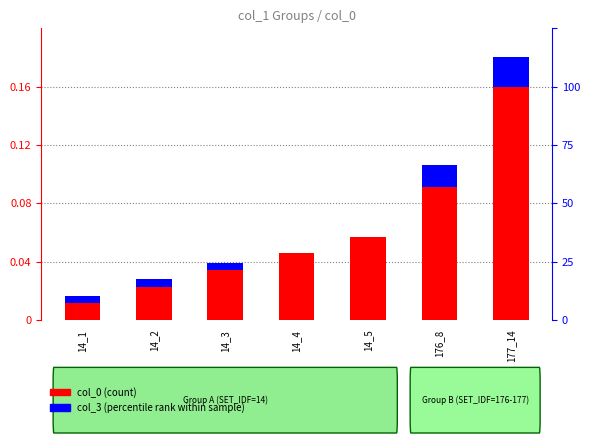

True or false: col_0 (count) has a value of 0.0 at 14_1.

False